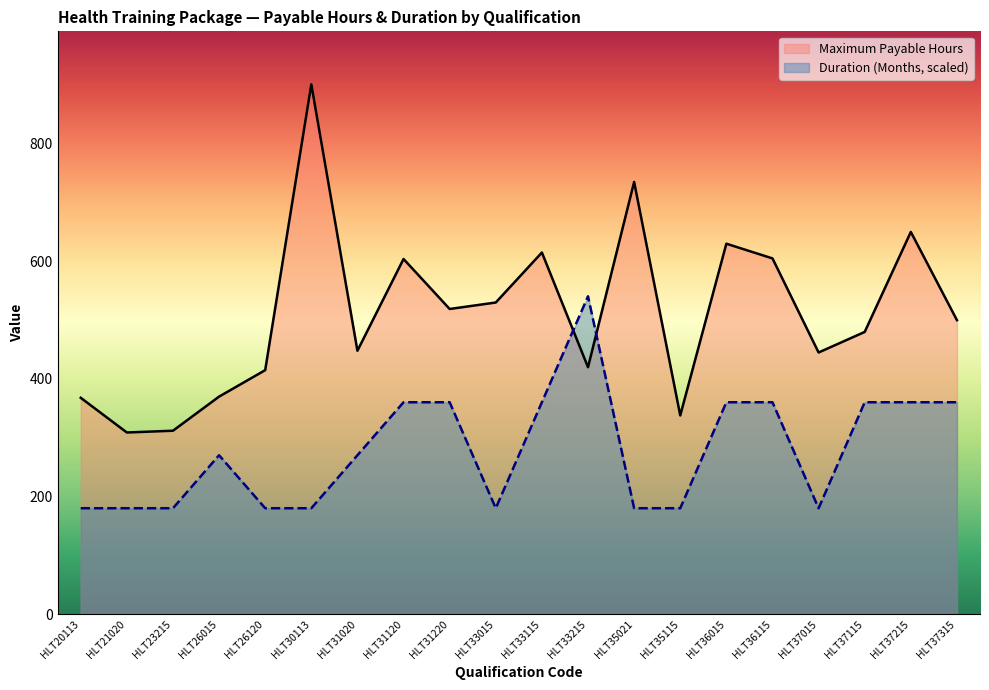

At which label does Duration (Months) reach its minimum?

HLT20113